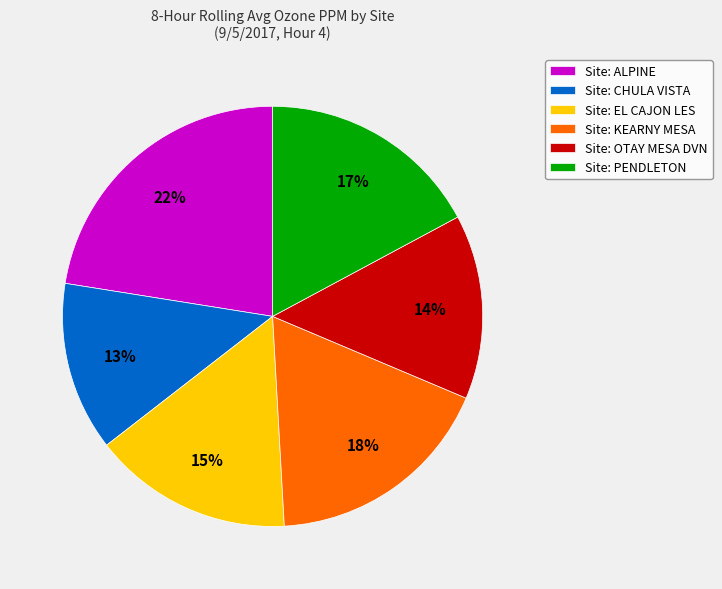

Do Site: KEARNY MESA and Site: EL CAJON LES together represent more than half of the pie?

No